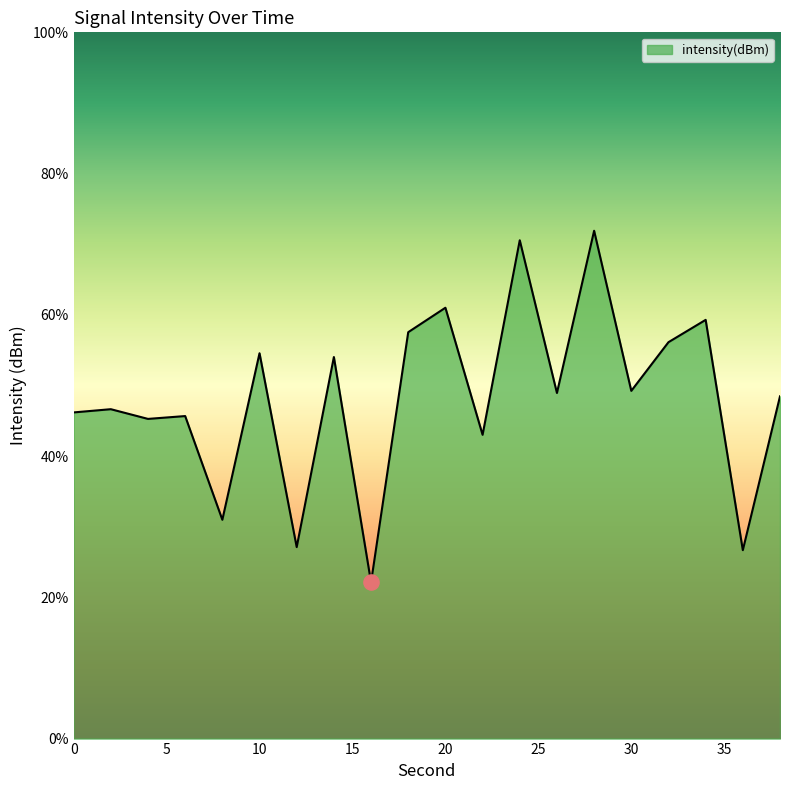

What is the difference between the maximum and minimum values?

49.8